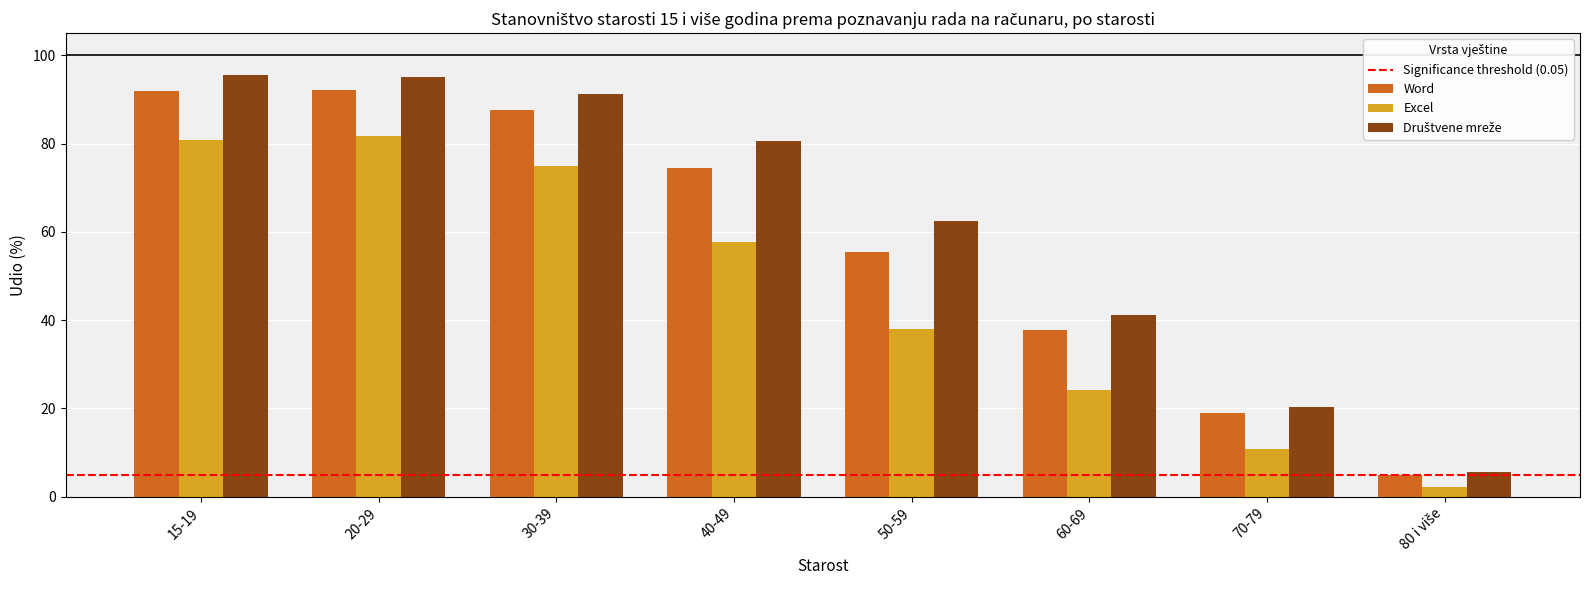

At how many categories does at least one series exceed 32?

6